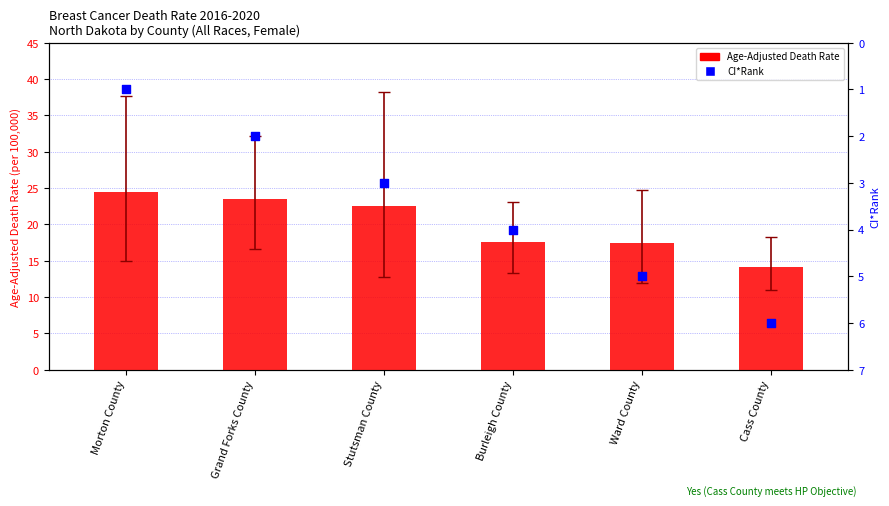

What are all the series names shown in the legend?

Age-Adjusted Death Rate, CI*Rank